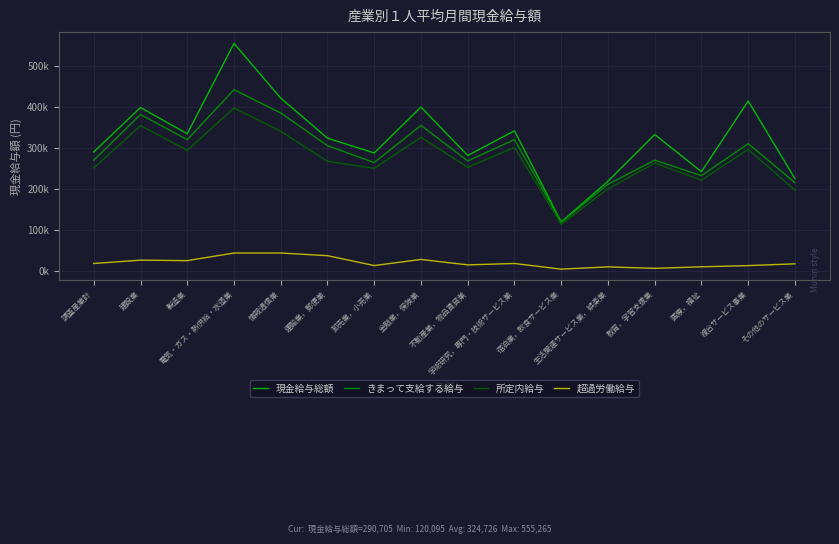

What are all the series names shown in the legend?

現金給与総額, きまって支給する給与, 所定内給与, 超過労働給与